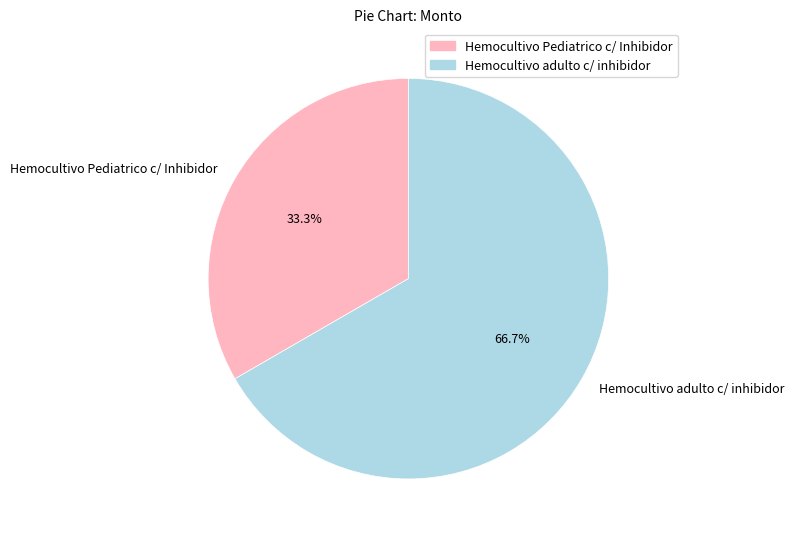

The Hemocultivo adulto c/ inhibidor slice represents 67% of the pie. True or false?

True